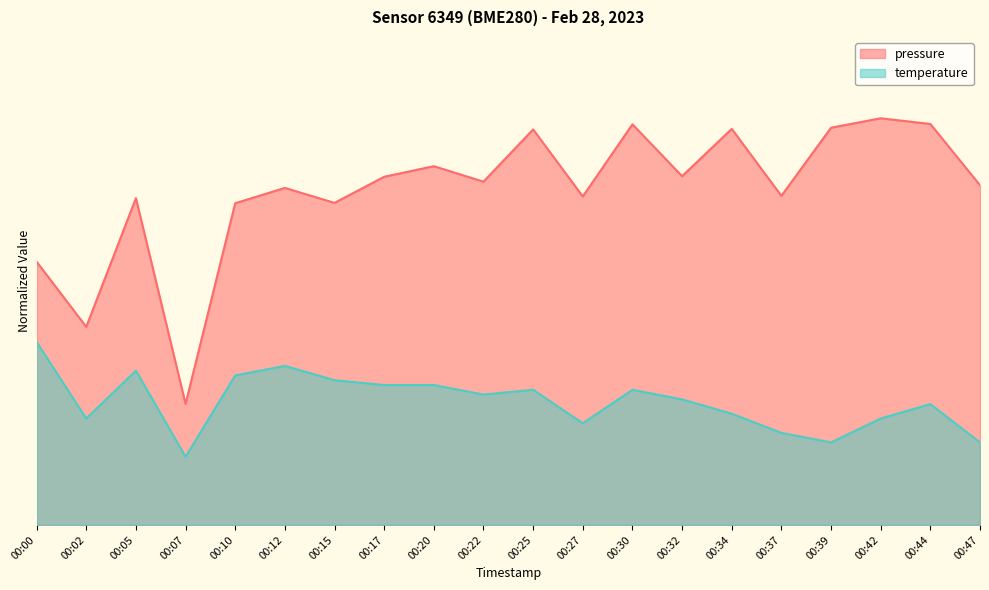

What is the difference between the temperature values at 00:10 and 00:17?

2.4